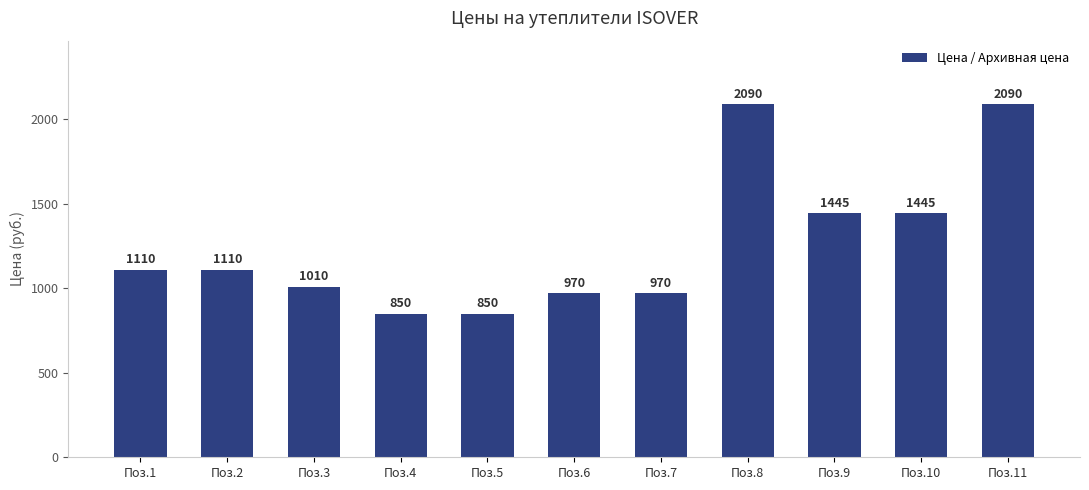

Reading left to right, transcribe all the data shown in this chart.

Поз.1=1110	Поз.2=1110	Поз.3=1010	Поз.4=850	Поз.5=850	Поз.6=970	Поз.7=970	Поз.8=2090	Поз.9=1445	Поз.10=1445	Поз.11=2090